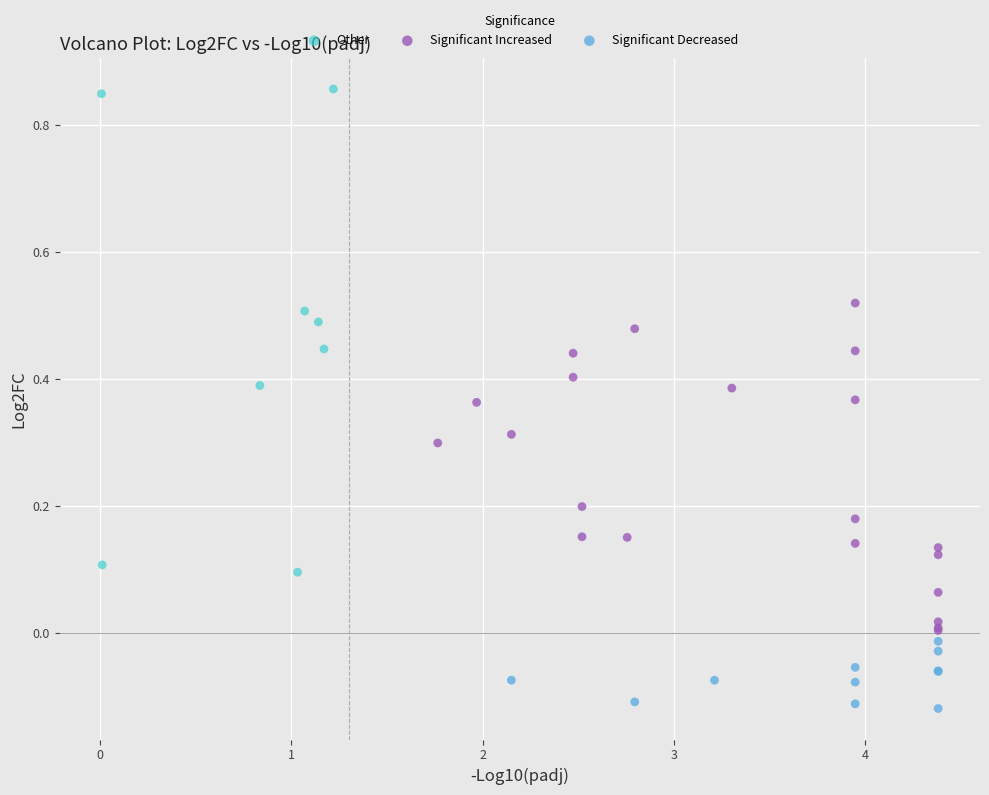

What are all the series names shown in the legend?

Other, Significant Increased, Significant Decreased